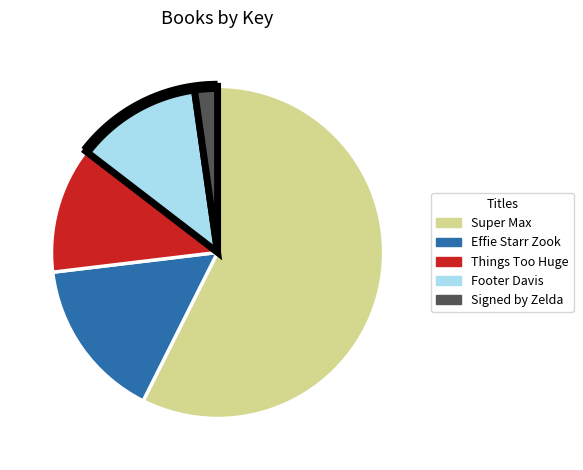

To the nearest percent, what is the average slice percentage?

20%